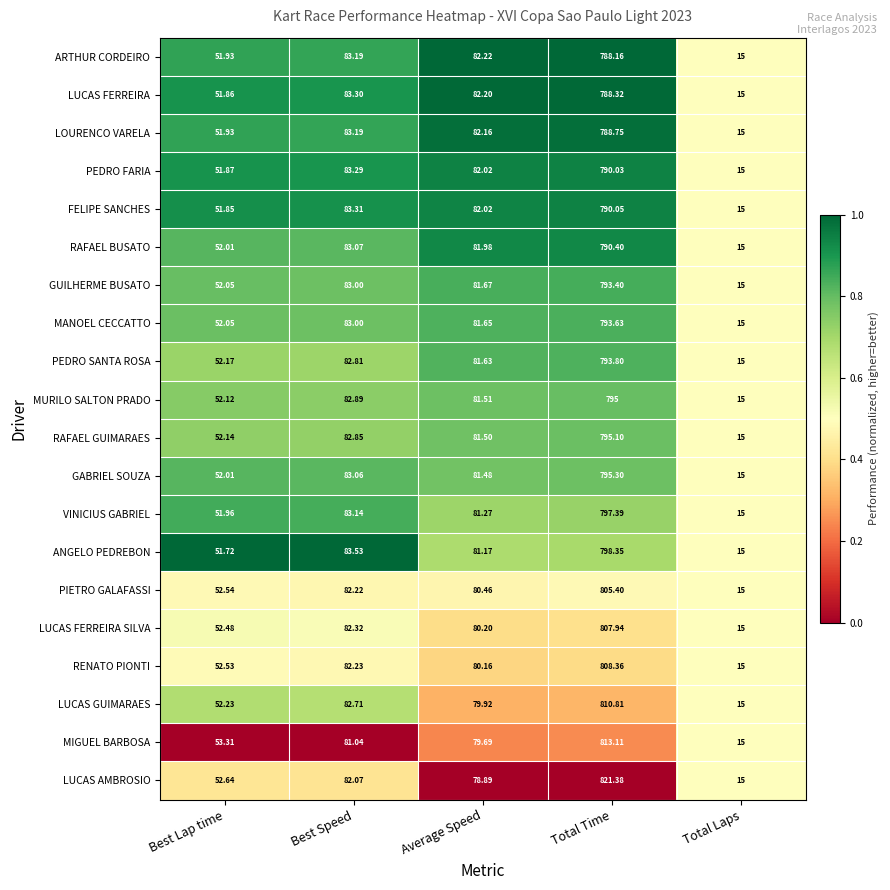

Which series has the largest total across all categories?

LUCAS AMBROSIO